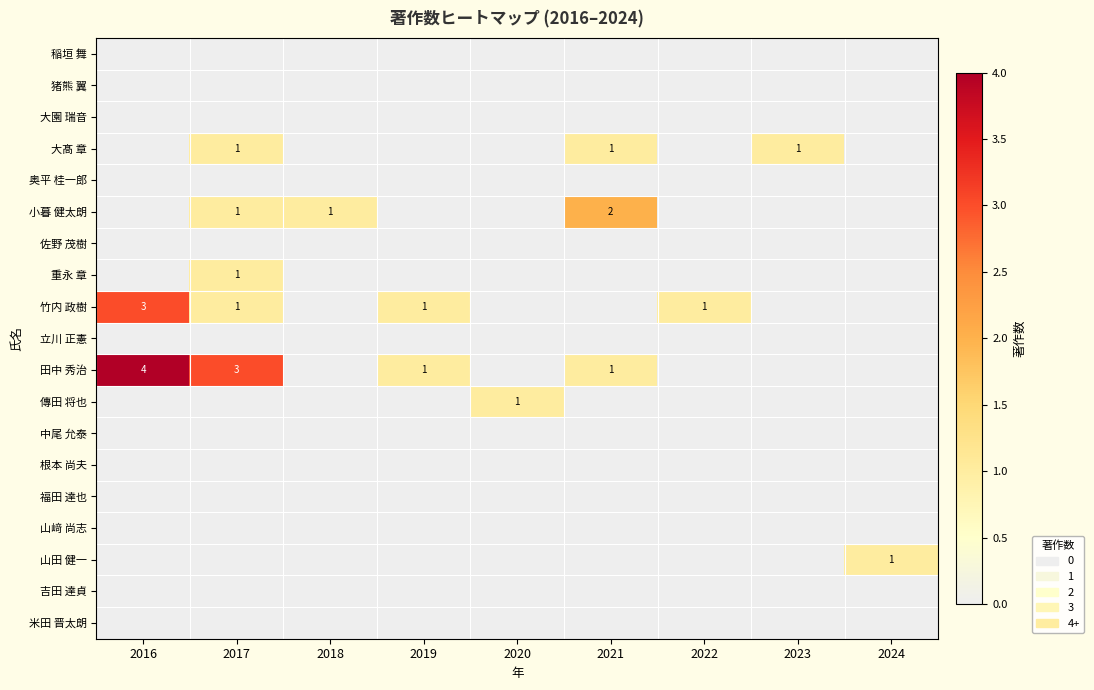

What is the sum of all 小暮 健太朗 values?

4